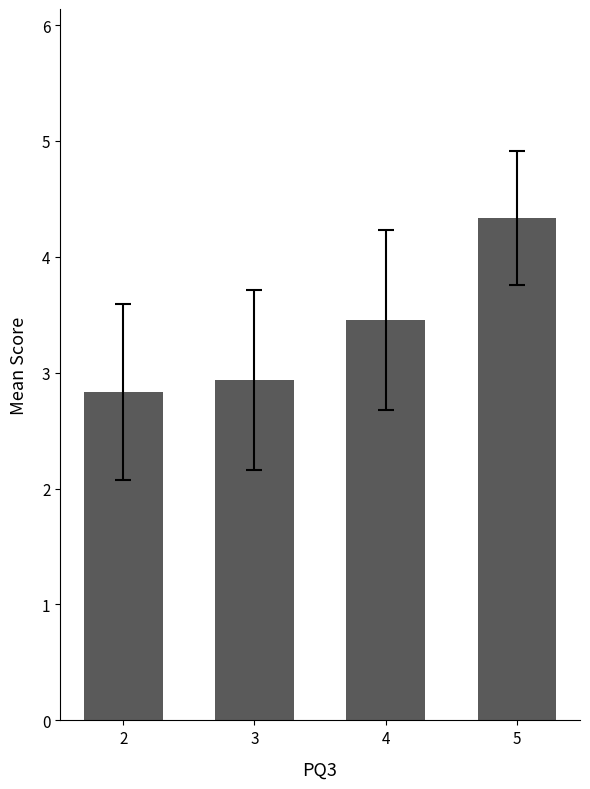

What is the average value?

3.4